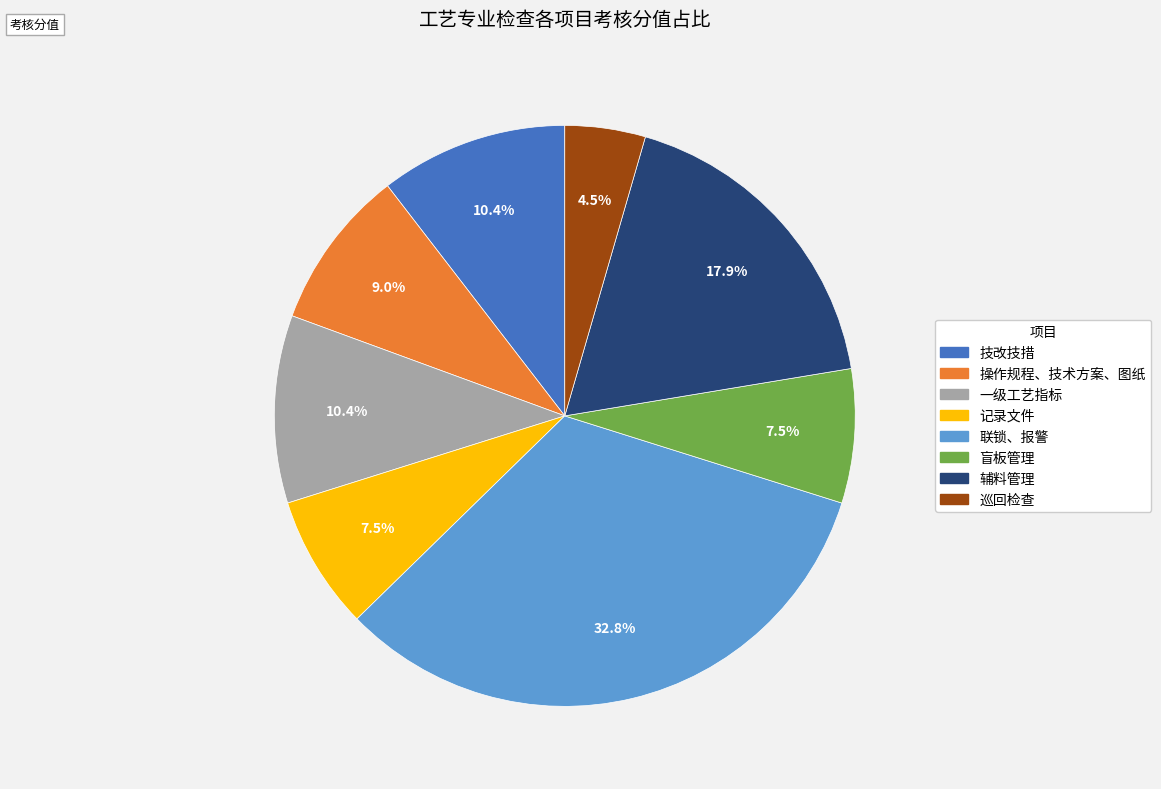

Count the number of slices in the pie.

8